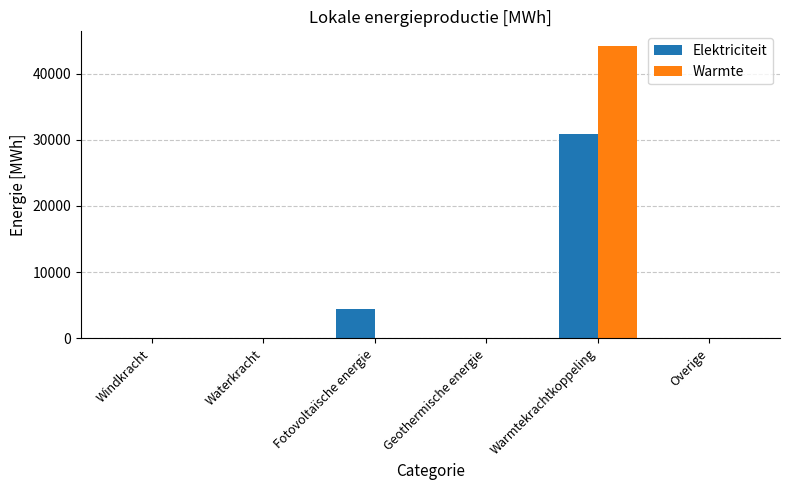

What is the maximum value for Warmte?

44177.1